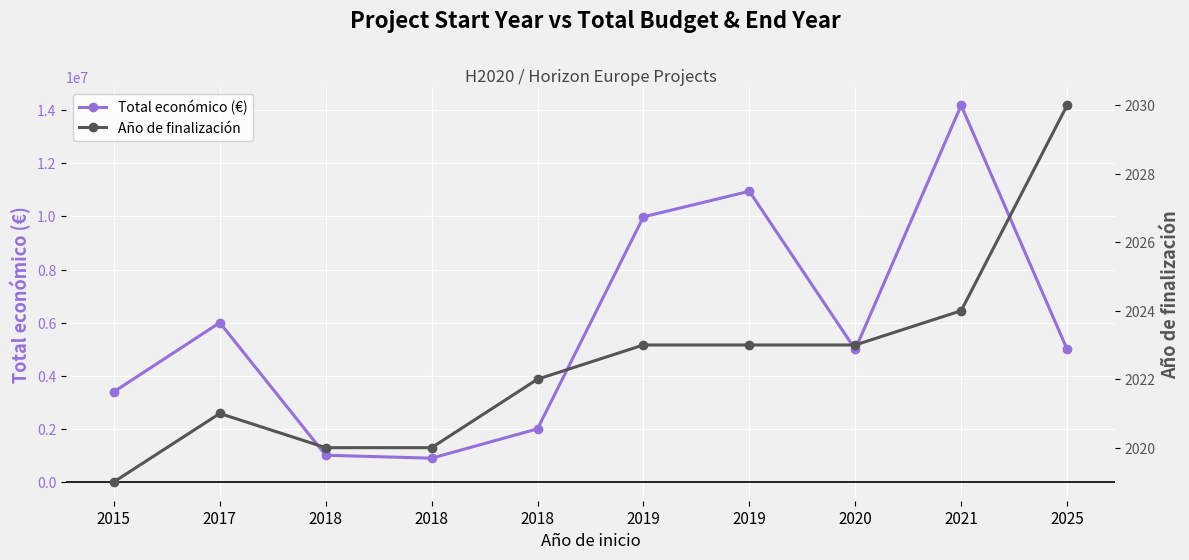

What is the value of the Año de finalización point at the 9th from the left?

2024